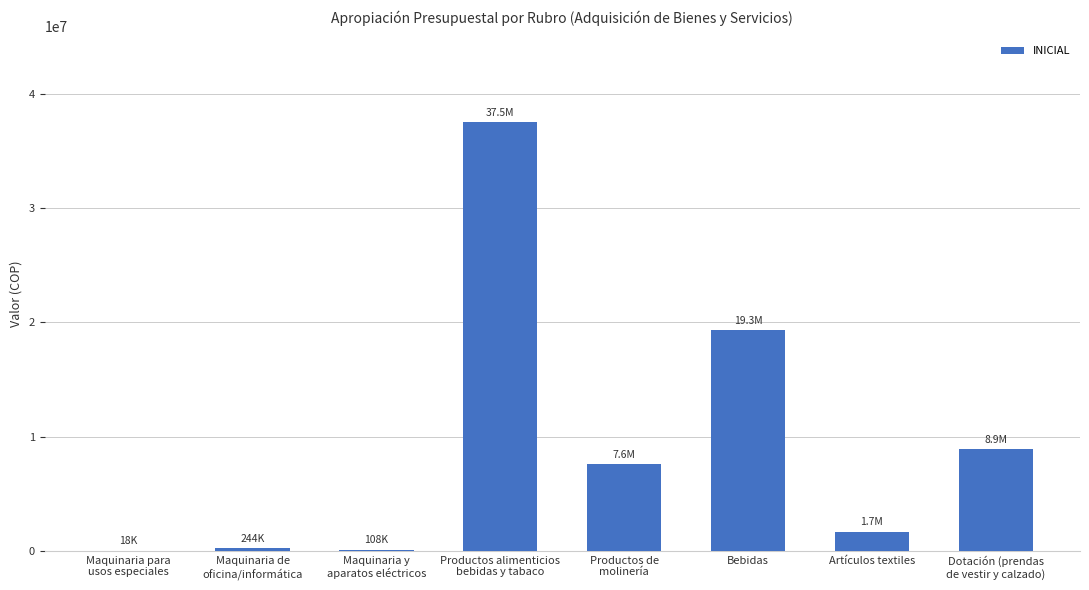

What is the greatest value displayed?

37511000